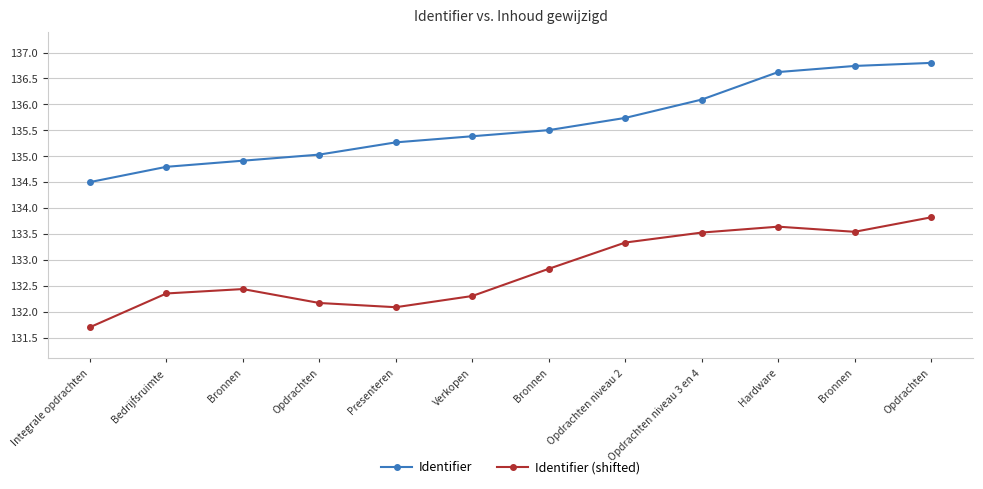

True or false: Identifier (shifted) and Identifier cross at least once.

False